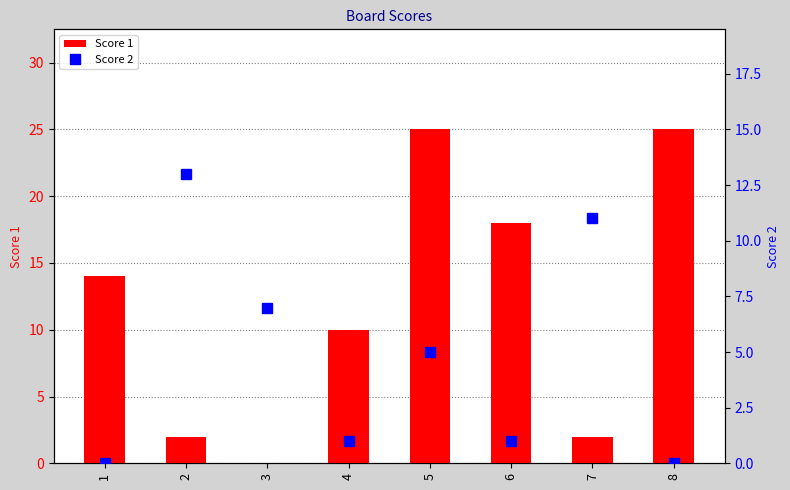

At which label does Score 2 reach its peak?

2